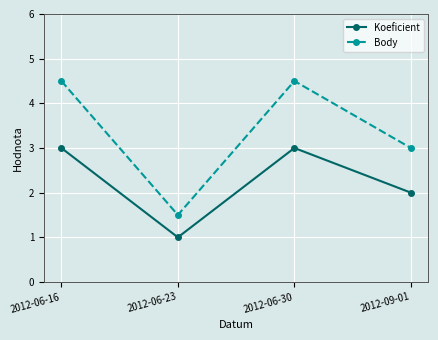

How many interior local valleys does the Body series have?

1